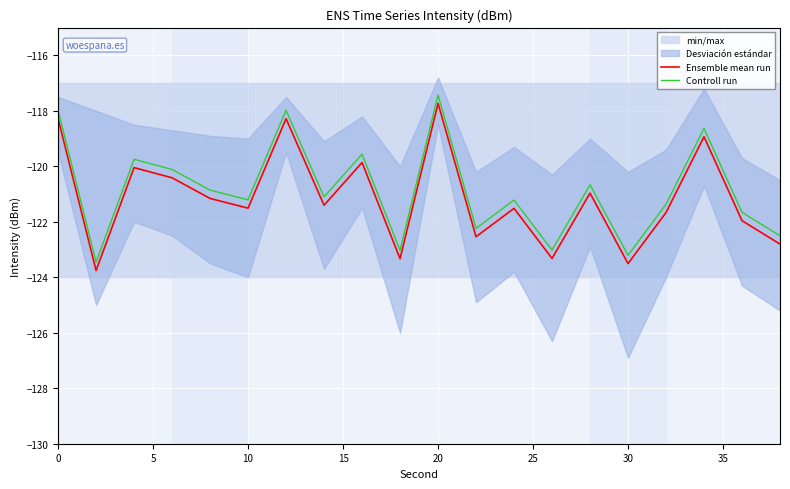

The value of Controll run at 20 is -165.8. True or false?

False